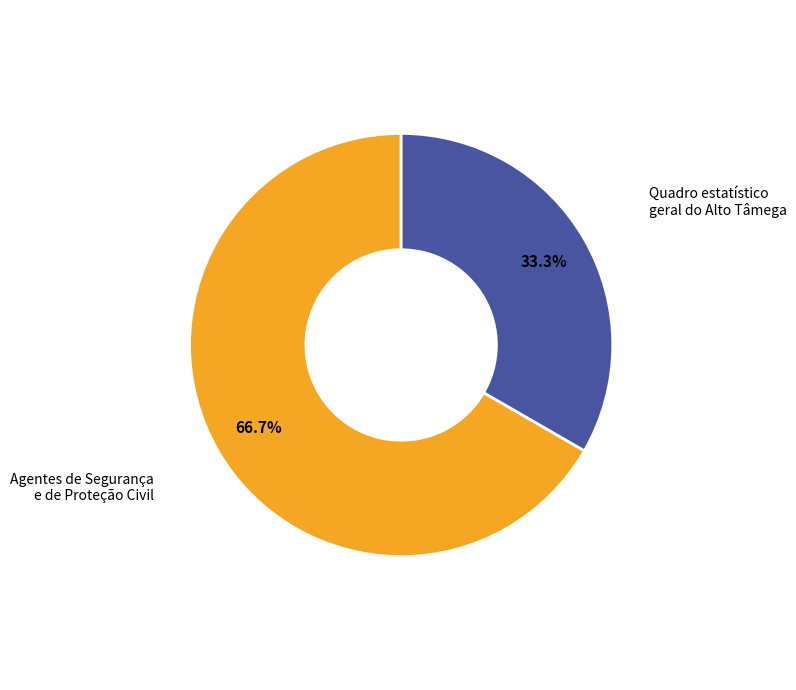

To the nearest percent, what is the difference between the largest and smallest slice percentages?

33%